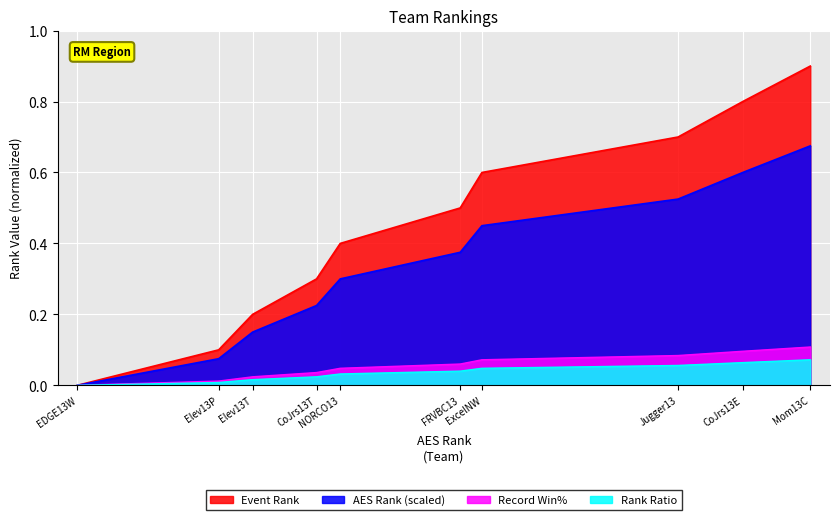

How many positive values does the AES Rank series have?

9